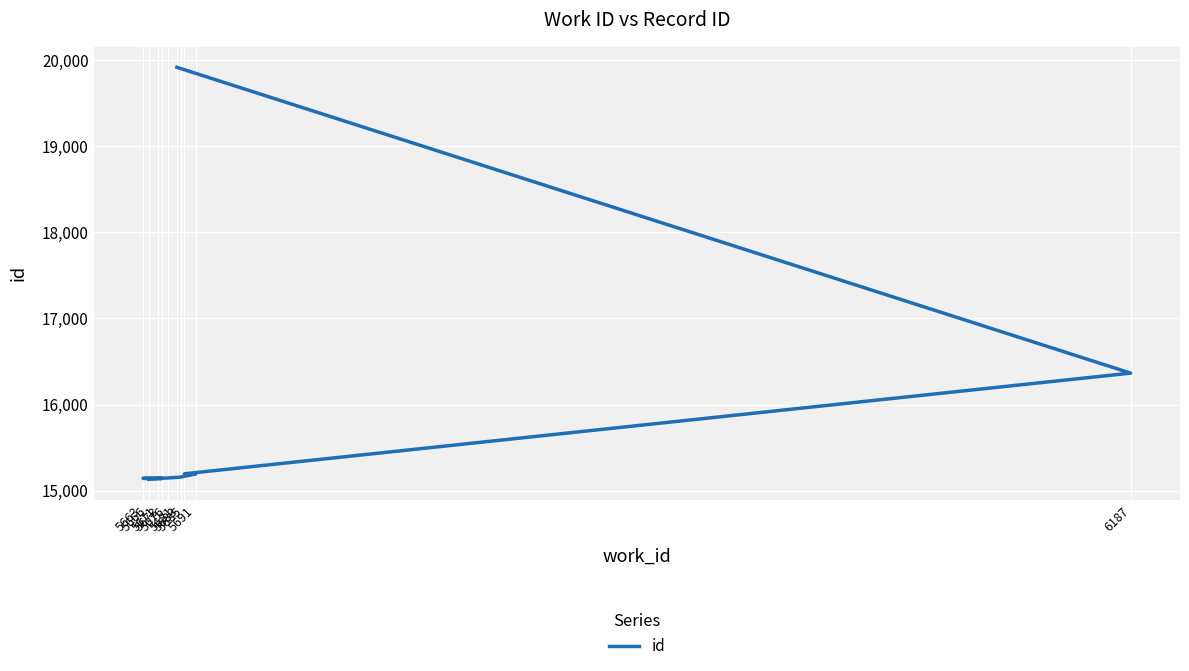

What is the change in value from 5683 to 5691?

+37